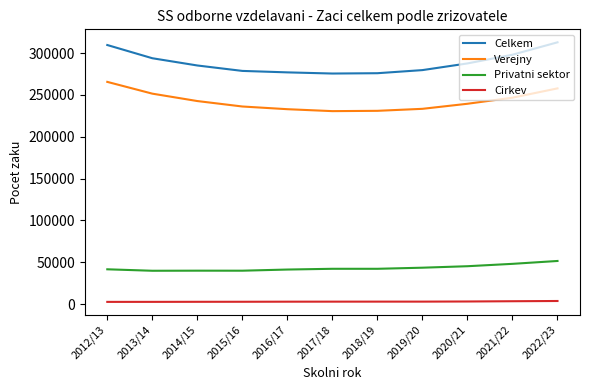

Rank the series by their maximum value, from highest to lowest.

Celkem, Verejny, Privatni sektor, Cirkev